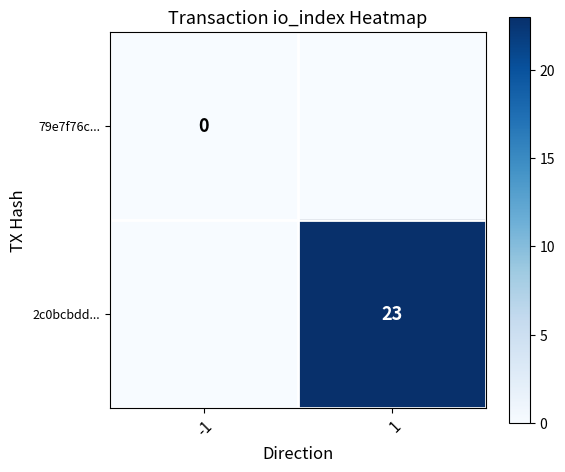

At which category does the chart reach its minimum across all series?

-1